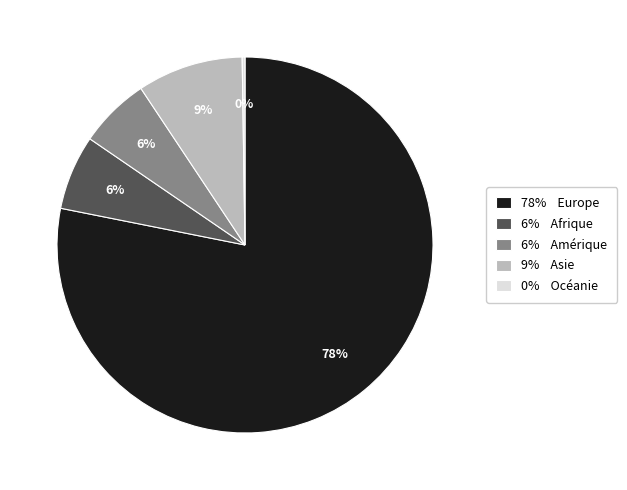

Is there any slice that represents more than half of the pie?

Yes